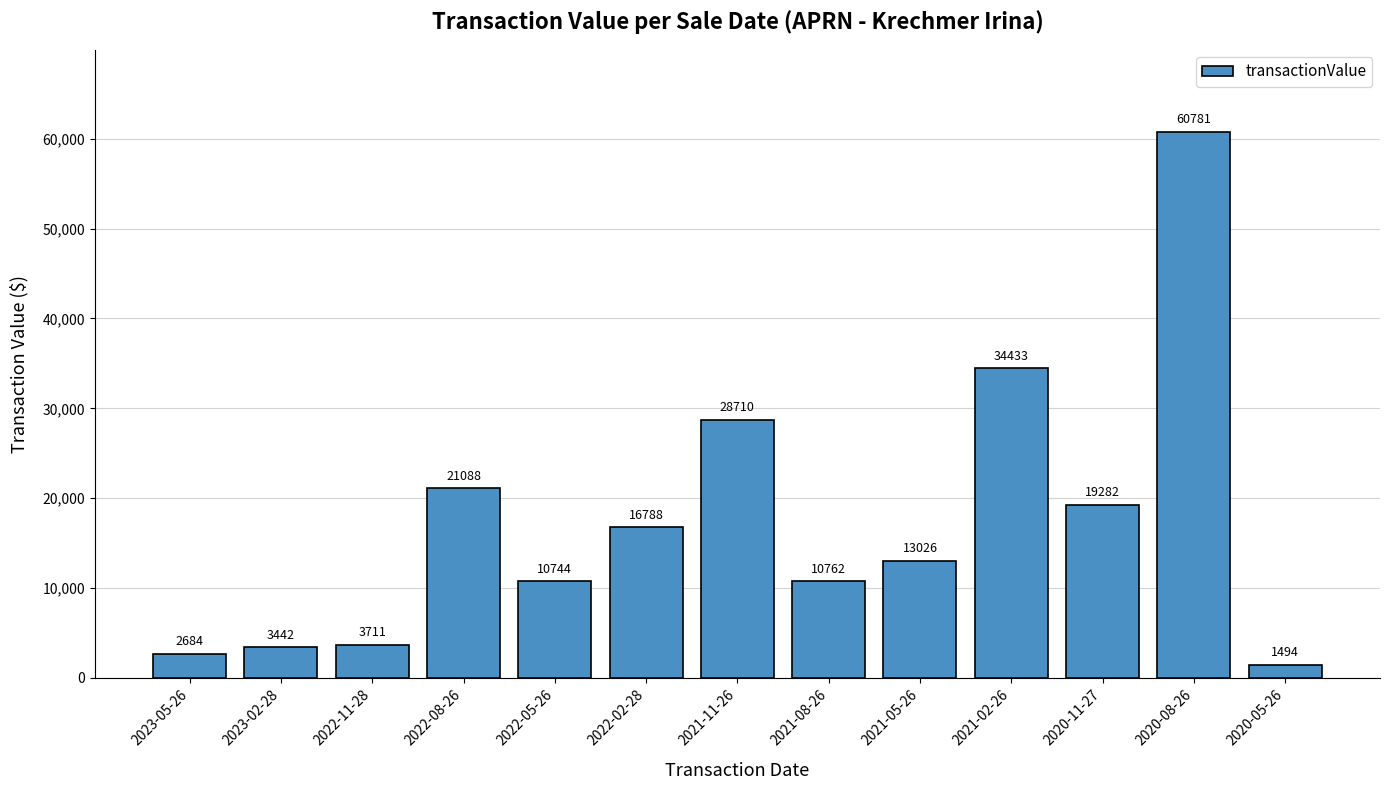

Reading right to left, what are all the values shown in this chart?

1494	60781	19282	34433	13026	10762	28710	16788	10744	21088	3711	3442	2684